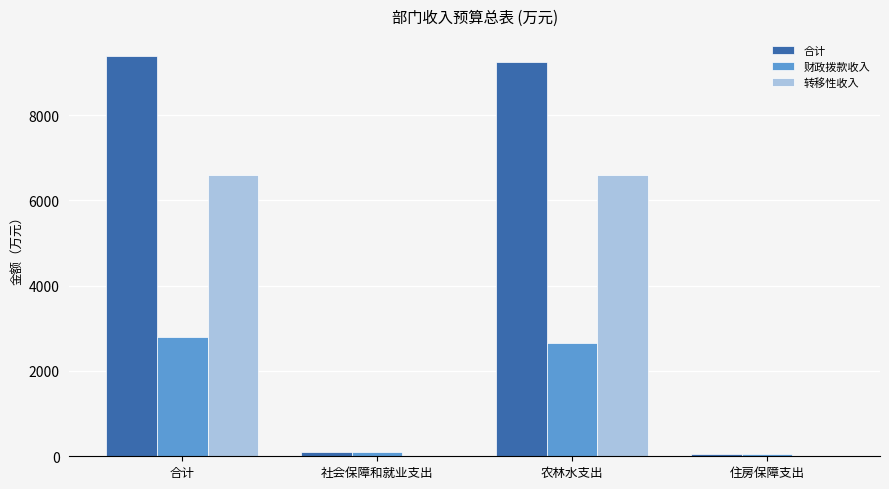

Is it true that 转移性收入 equals 6595.3 at 合计?

True